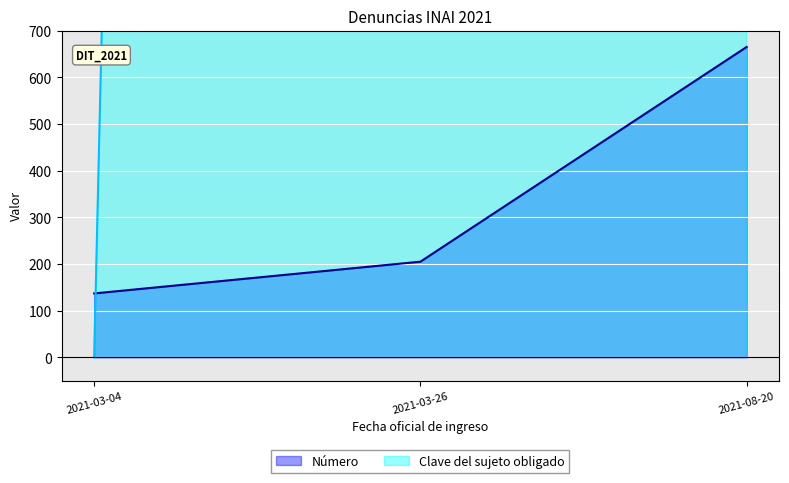

At which label is Número closest to 401?

2021-03-26